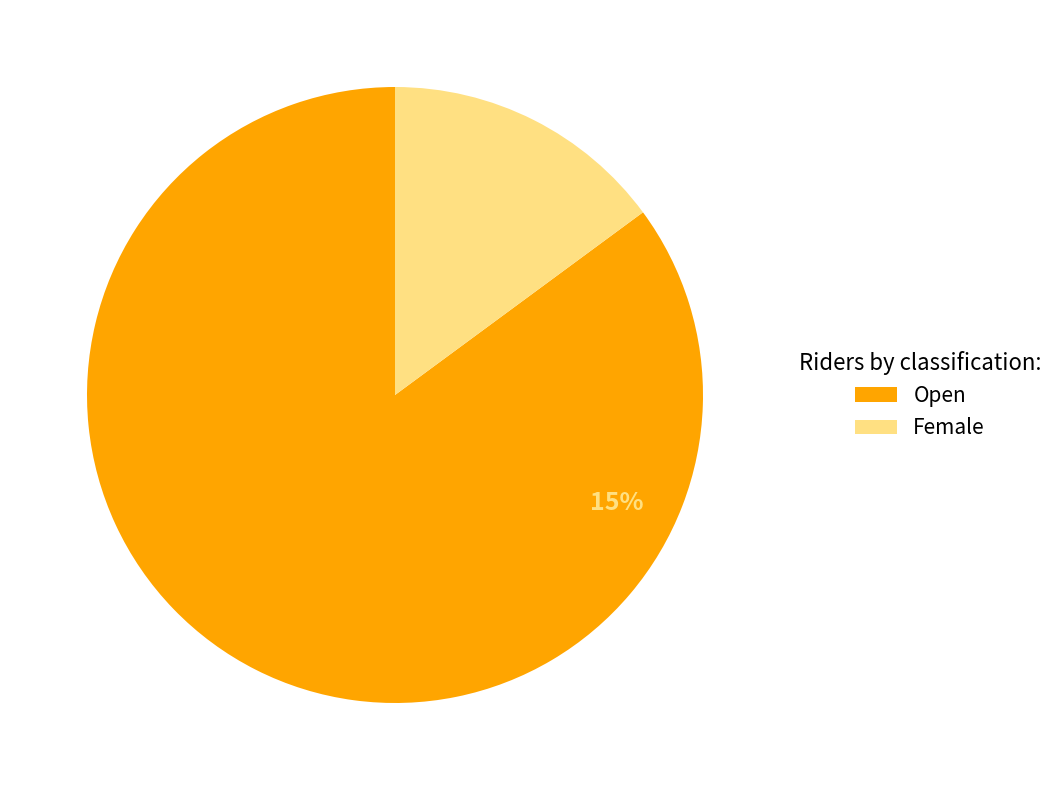

Which category has the biggest portion of the pie?

Open